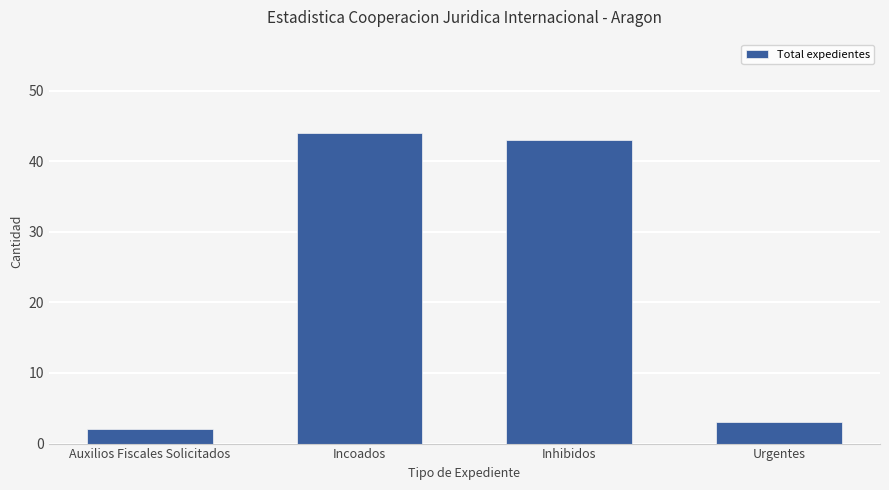

What is the maximum value shown in the chart?

44